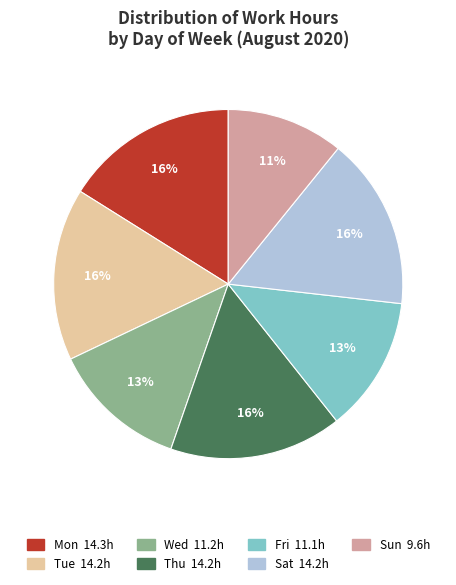

To the nearest percent, what portion does Tue represent?

16%